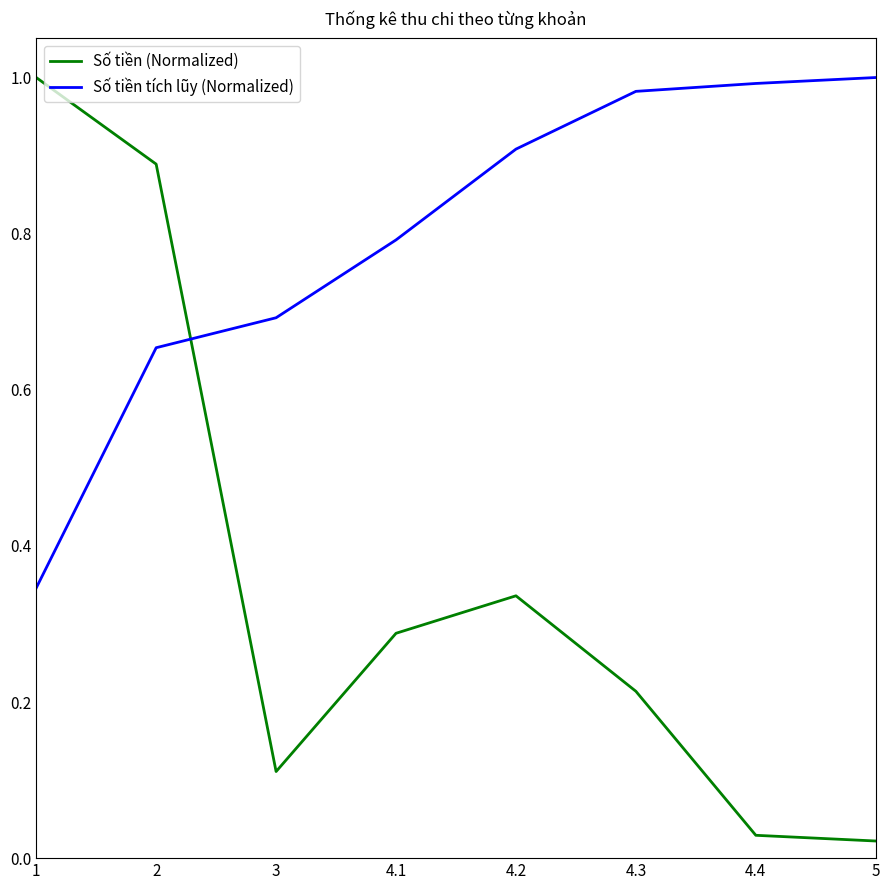

Between 4.1 and 4.2, which series saw the biggest shift?

Số tiền tích lũy (Normalized)